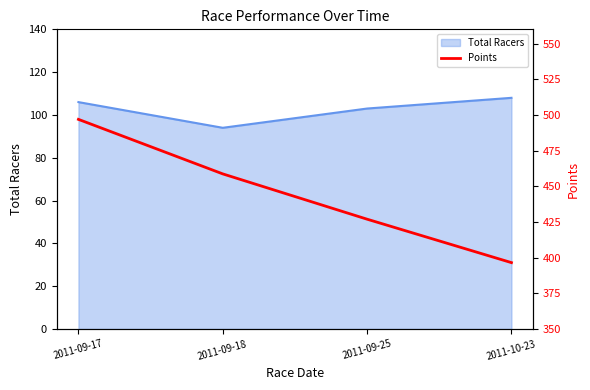

What position from the right is 2011-09-18?

3